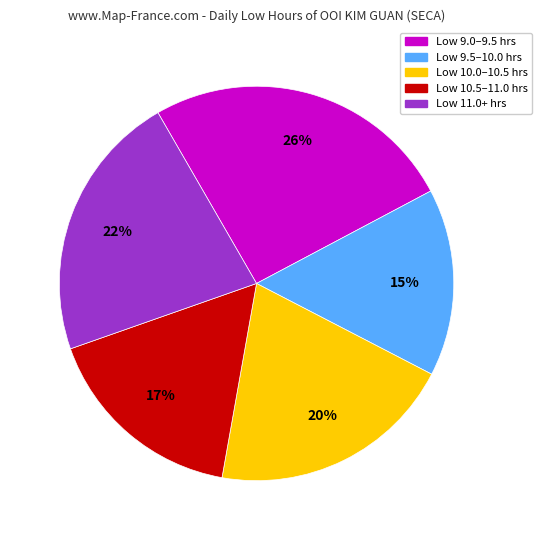

To the nearest percent, what is the average slice percentage?

20%